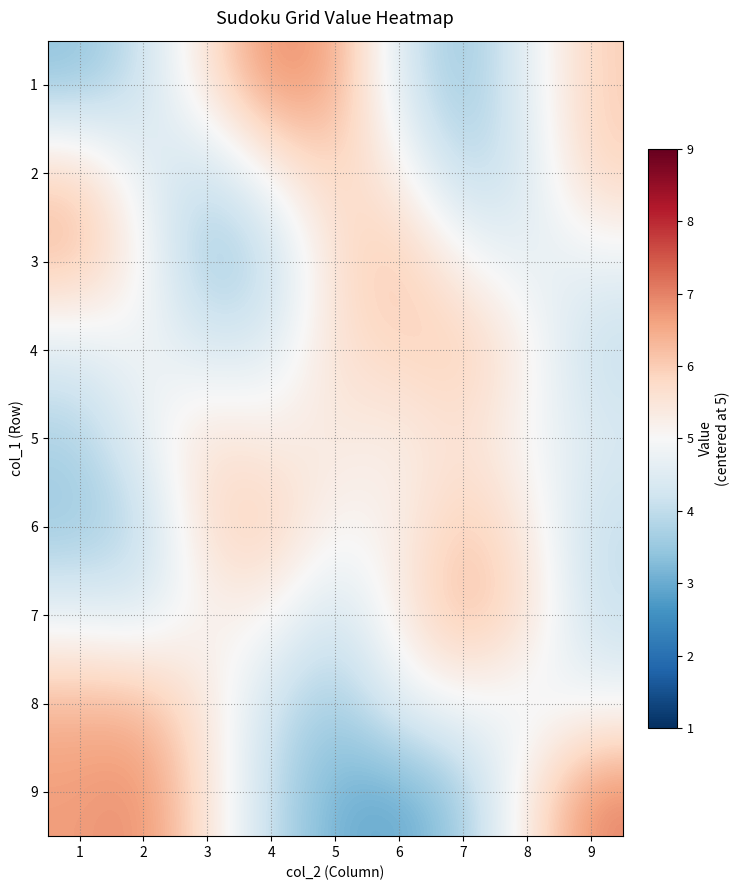

Rank the series by their maximum value, from lowest to highest.

5, 2, 4, 6, 3, 8, 7, 1, 9